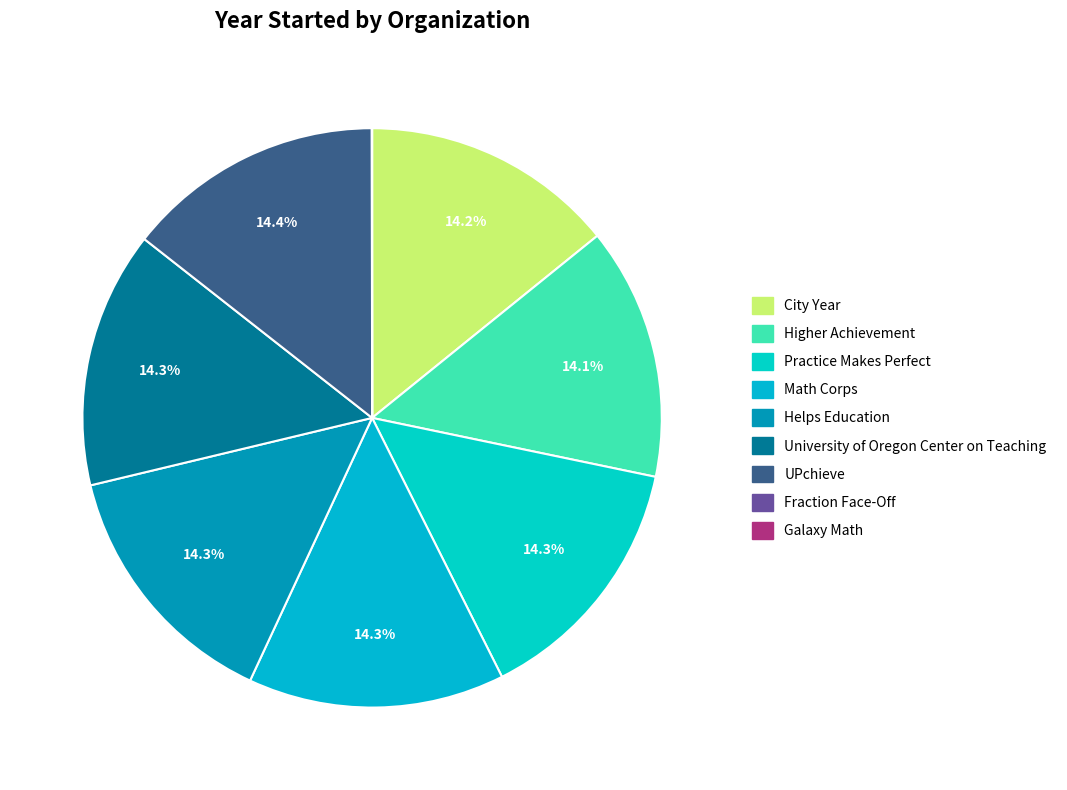

What percentage do City Year and UPchieve together represent?

28.6%